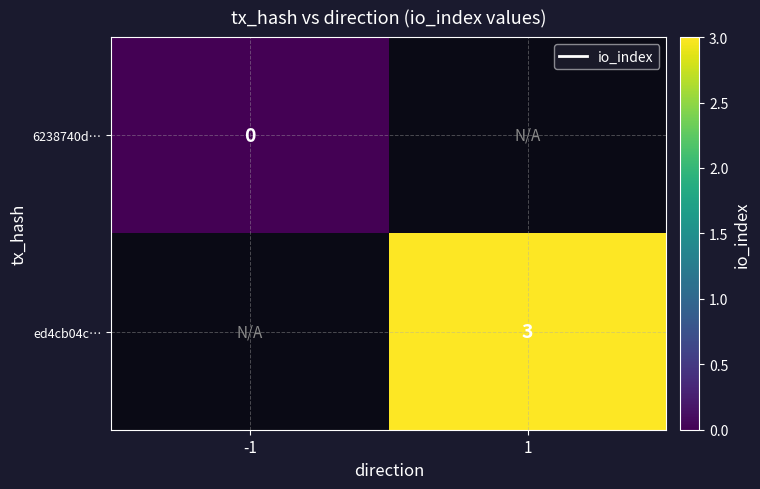

How many categories are shown in the chart?

2